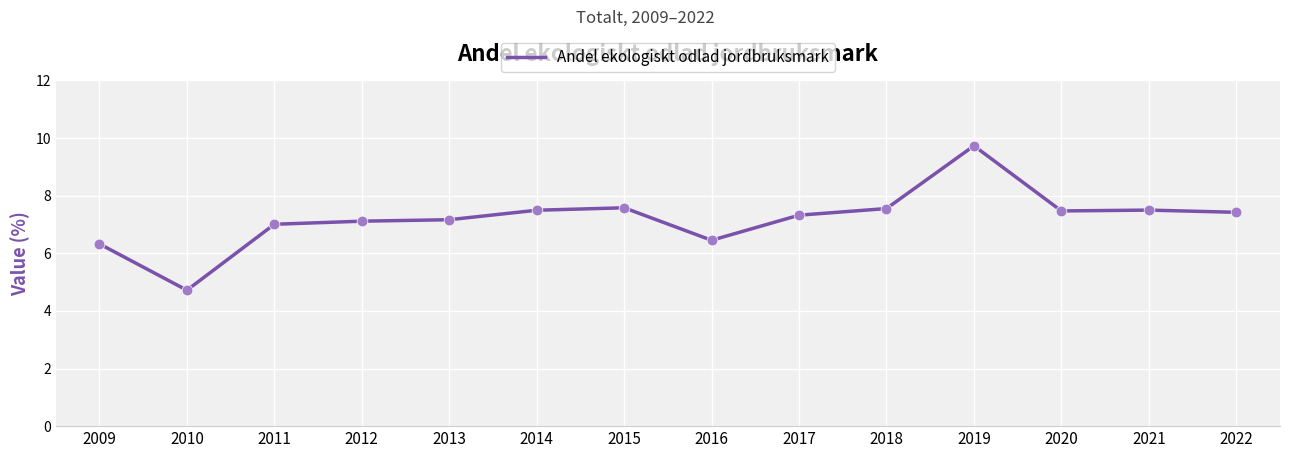

Approximately how many times larger is the value at 2009 compared to 2018?

0.8